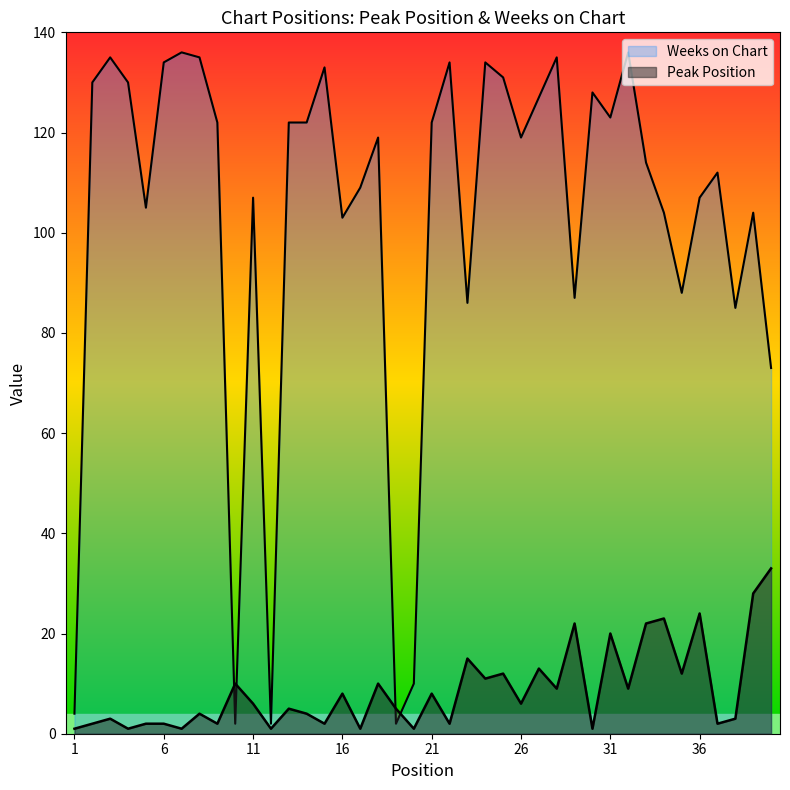

What is the smallest value displayed?

1